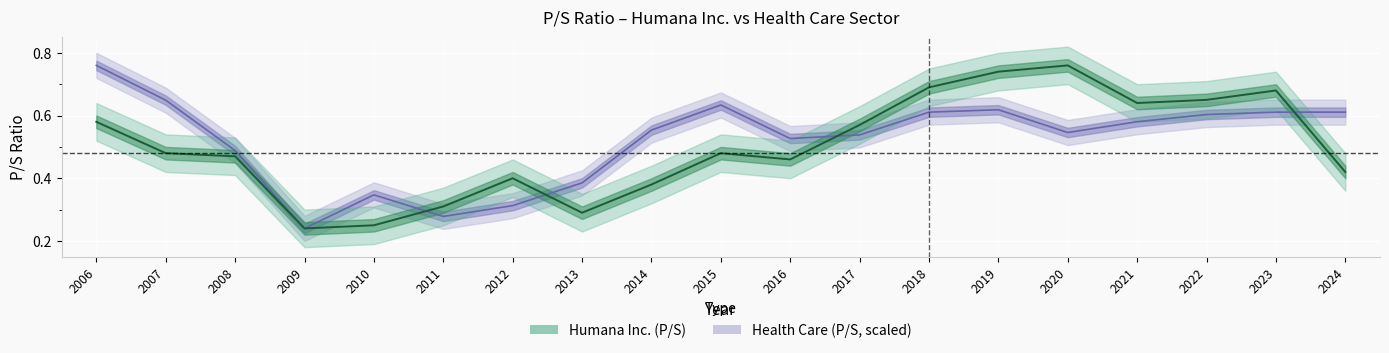

What is the minimum value for Health Care?

0.2